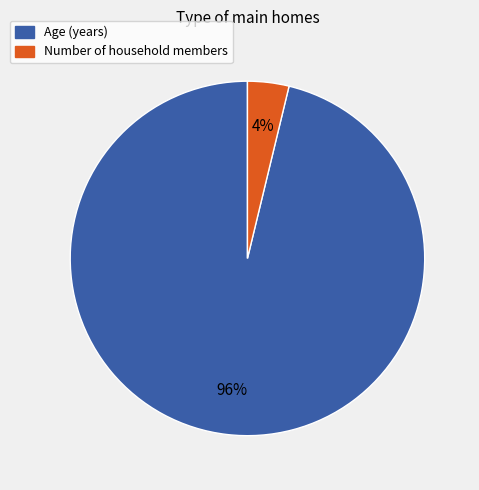

To the nearest percent, what is the difference between the largest and smallest slice percentages?

92%